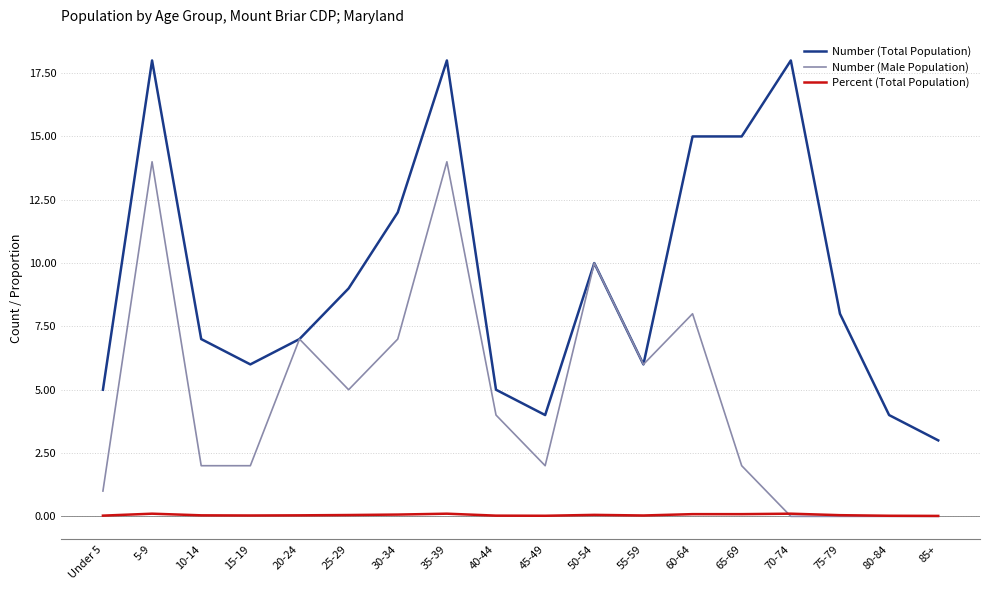

Is the value of Number (Total Population) at 50-54 greater than the value of Percent (Total Population) at 10-14?

Yes